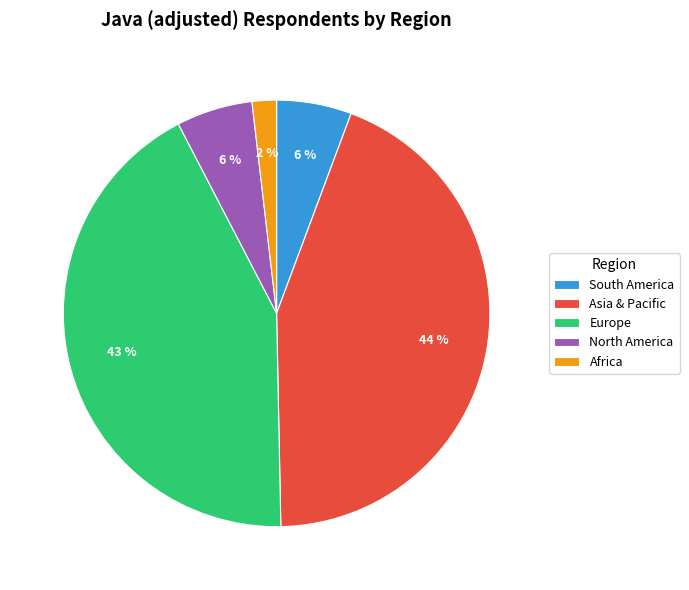

Is there any slice that represents more than half of the pie?

No